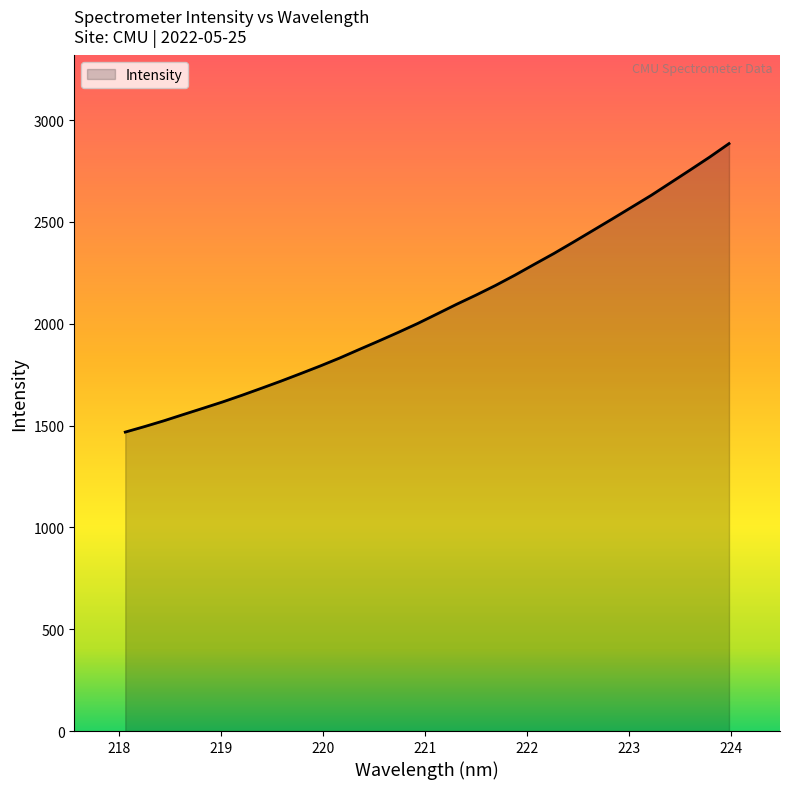

What is the difference between the maximum and minimum values?

1416.7